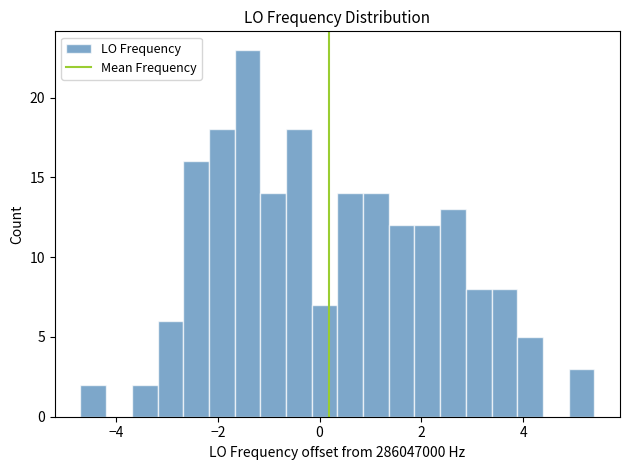

Around what value on the x-axis is the tallest bar? Give the approximate position of its centre, as read against the axis.

-1.4